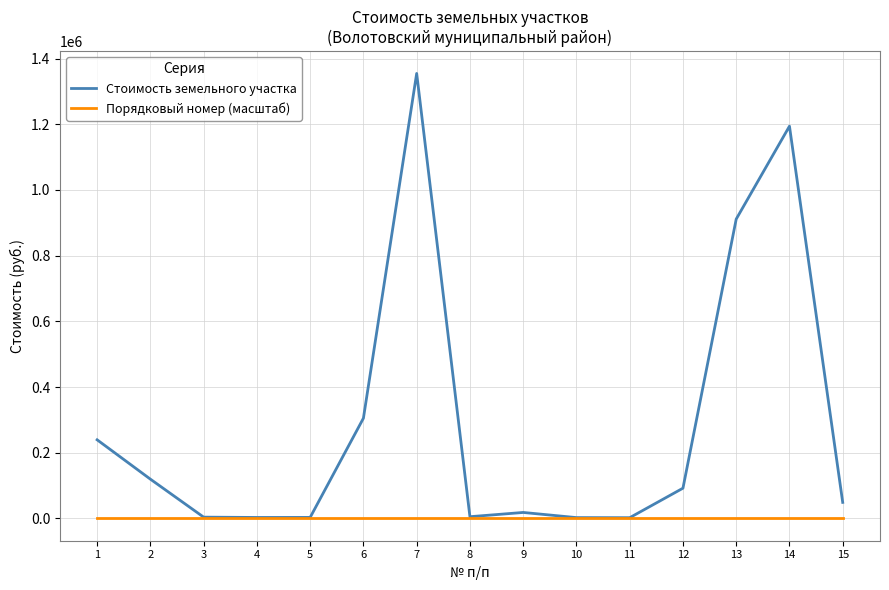

At which category is the sum across all series the highest?

7